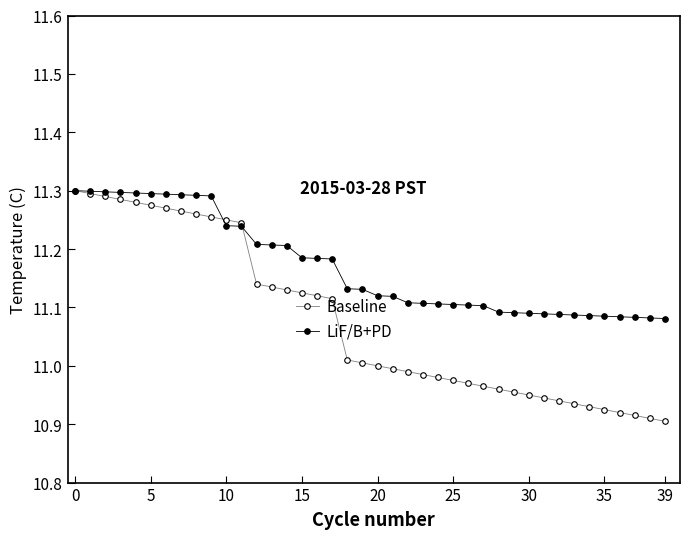

How many lines are shown in the chart?

2